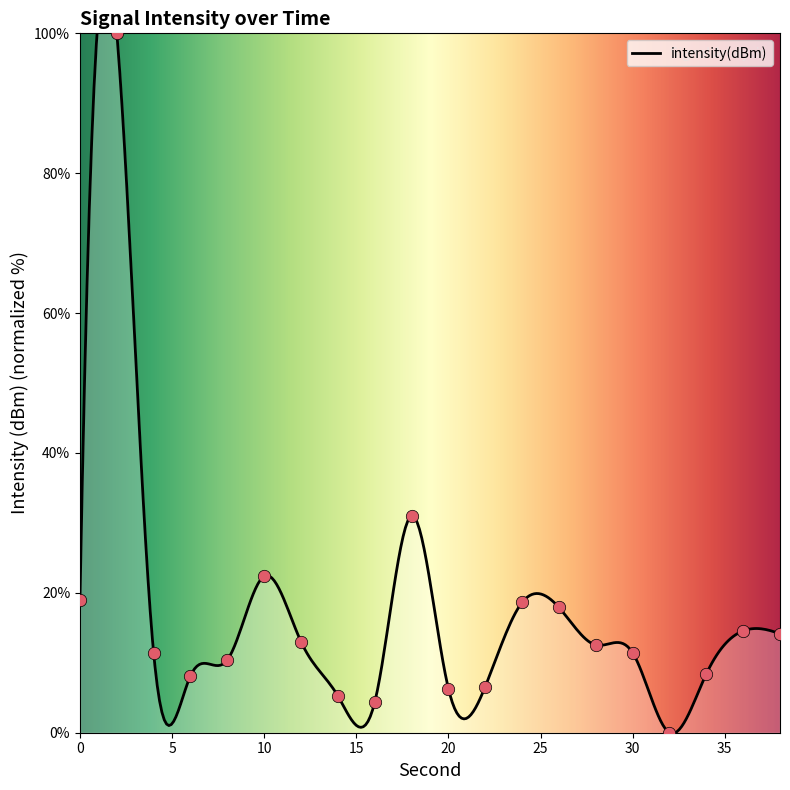

What is the ratio of the value at 4 to the value at 22?

1.7